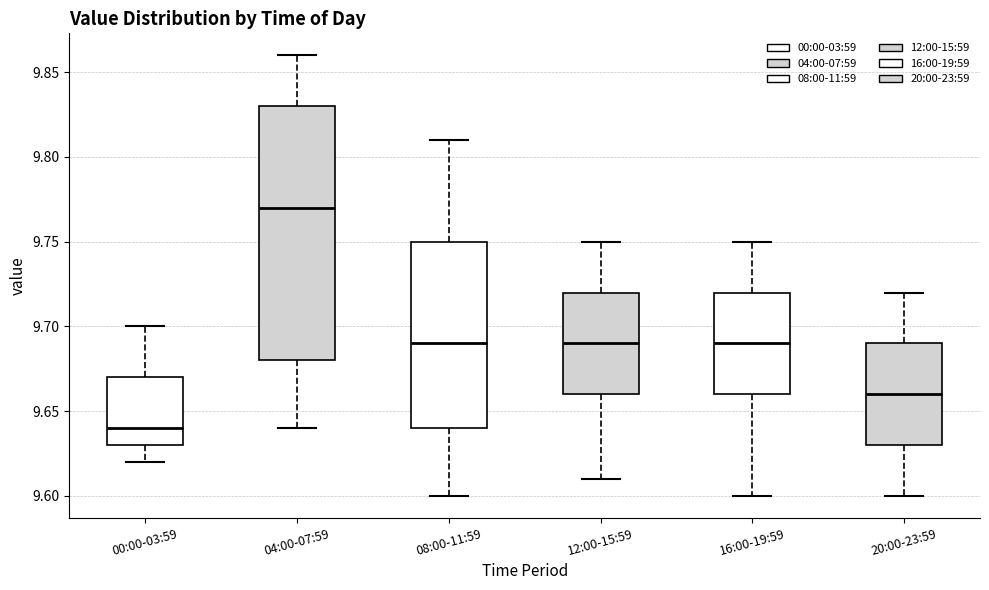

Which box has the lowest median line?

00:00-03:59